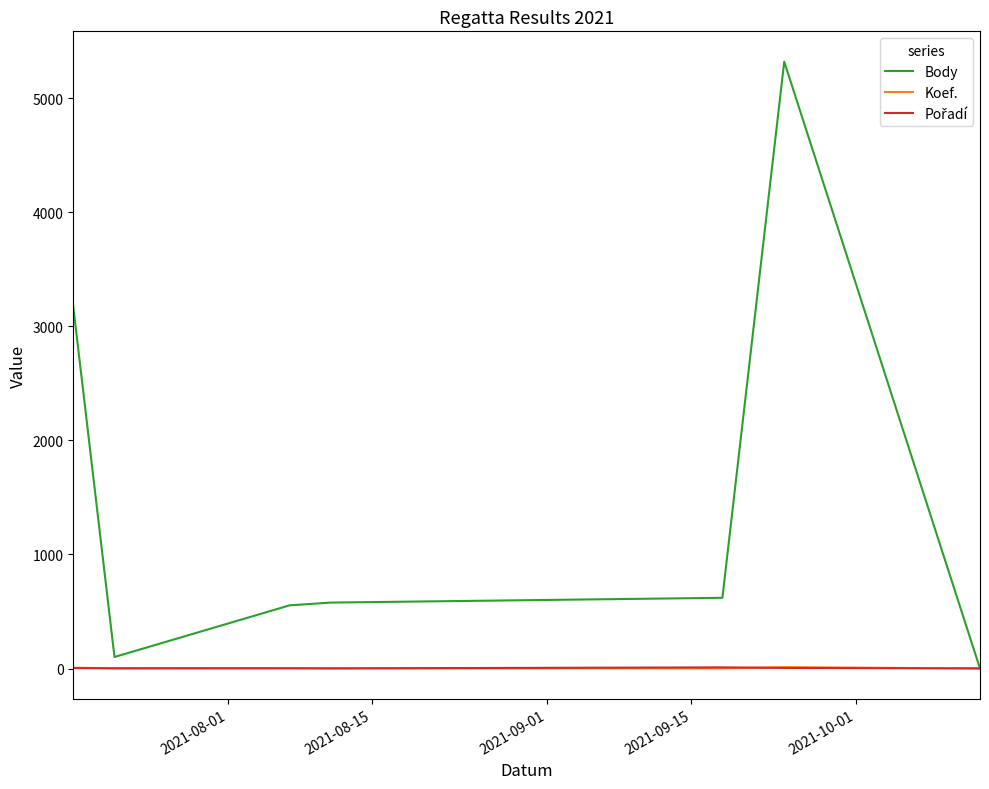

Which series has the largest total across all categories?

Body